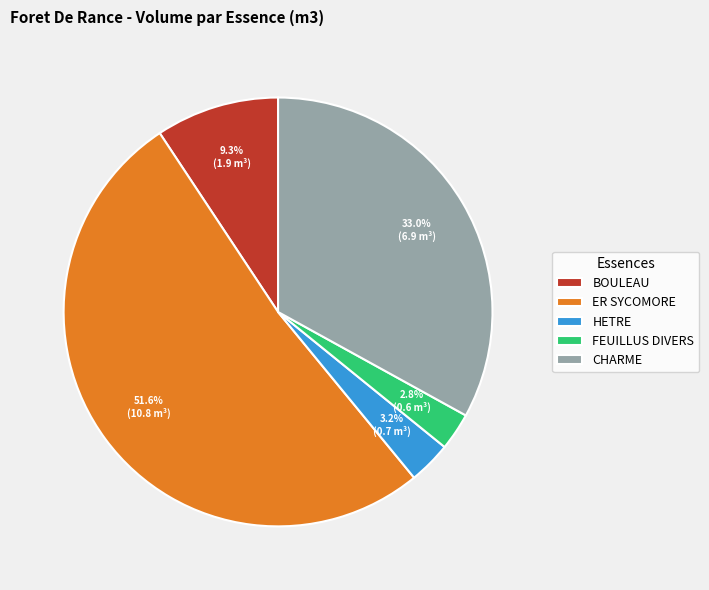

Which category has the biggest portion of the pie?

ER SYCOMORE